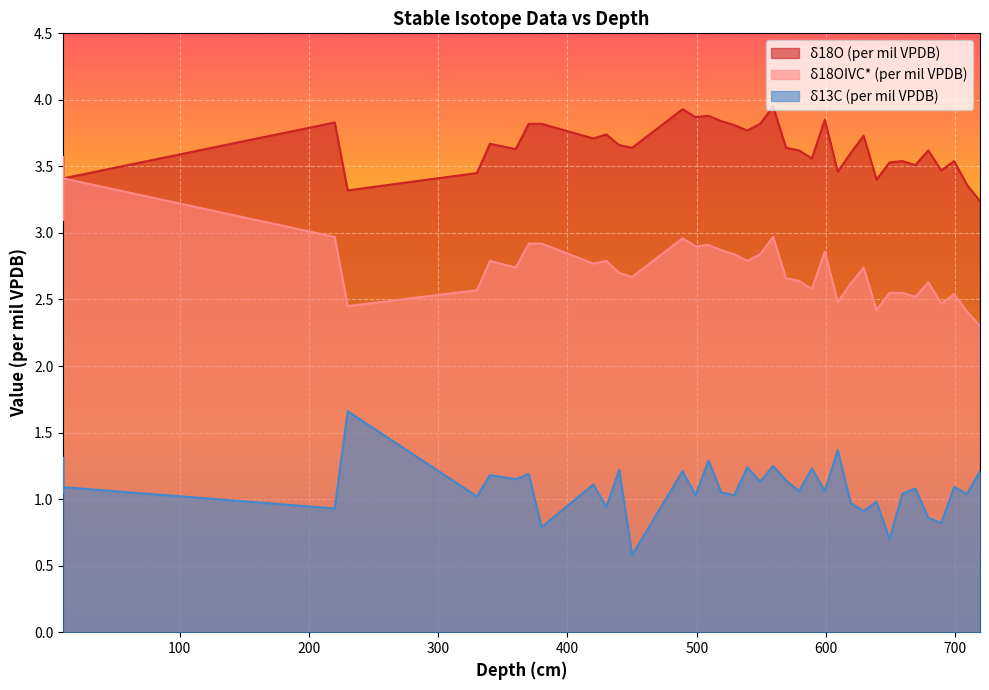

Where is δ18OIVC* (per mil VPDB) nearest to the value 2?

719